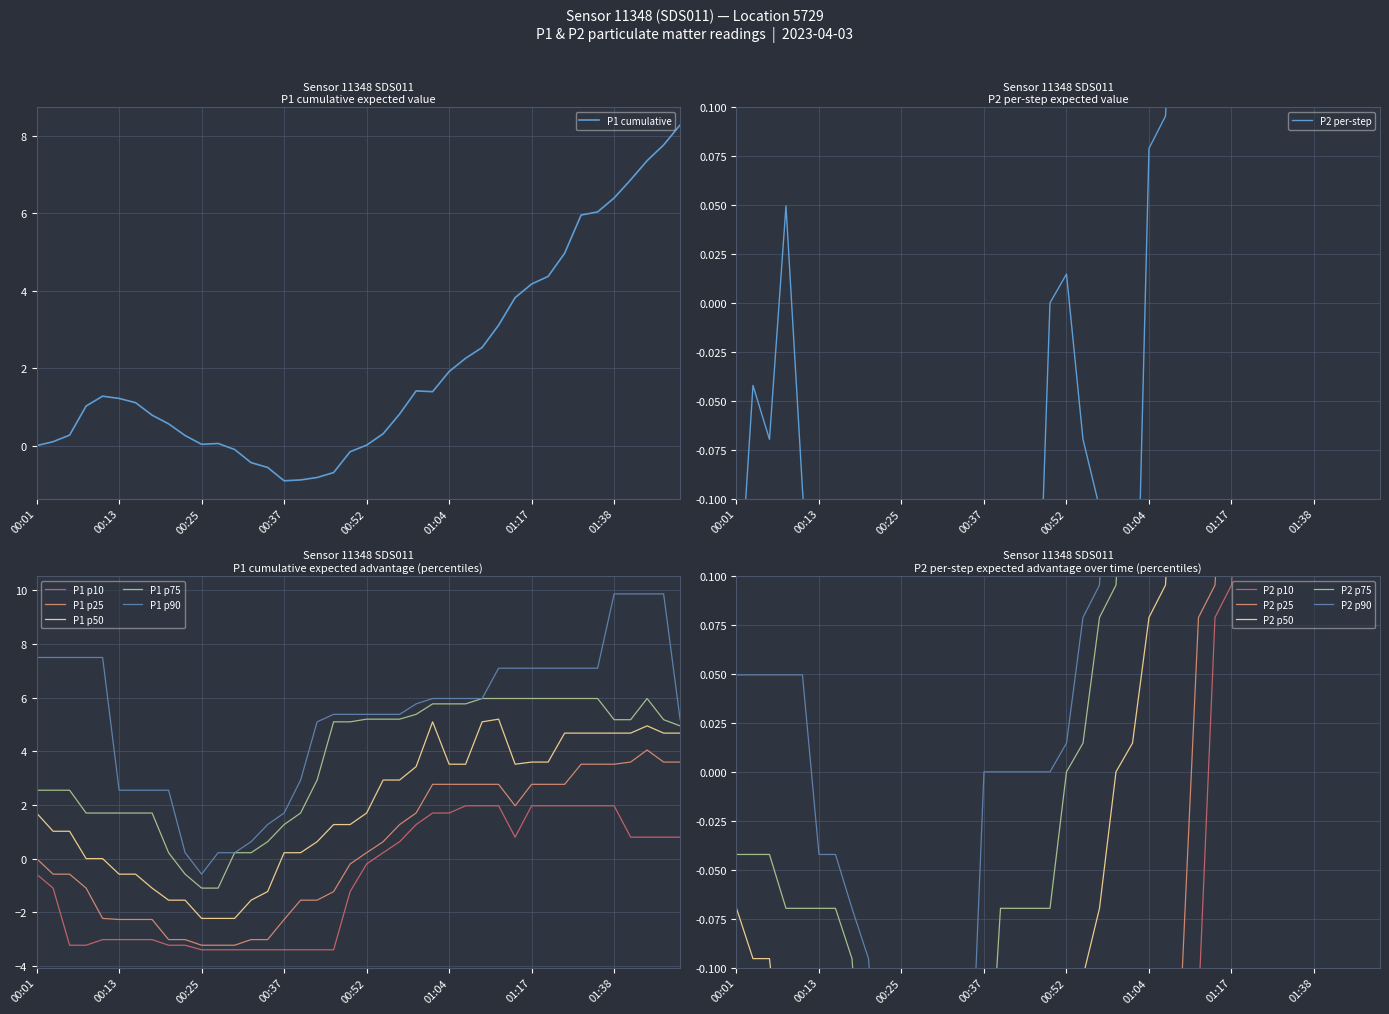

How many categories are shown in the chart?

40